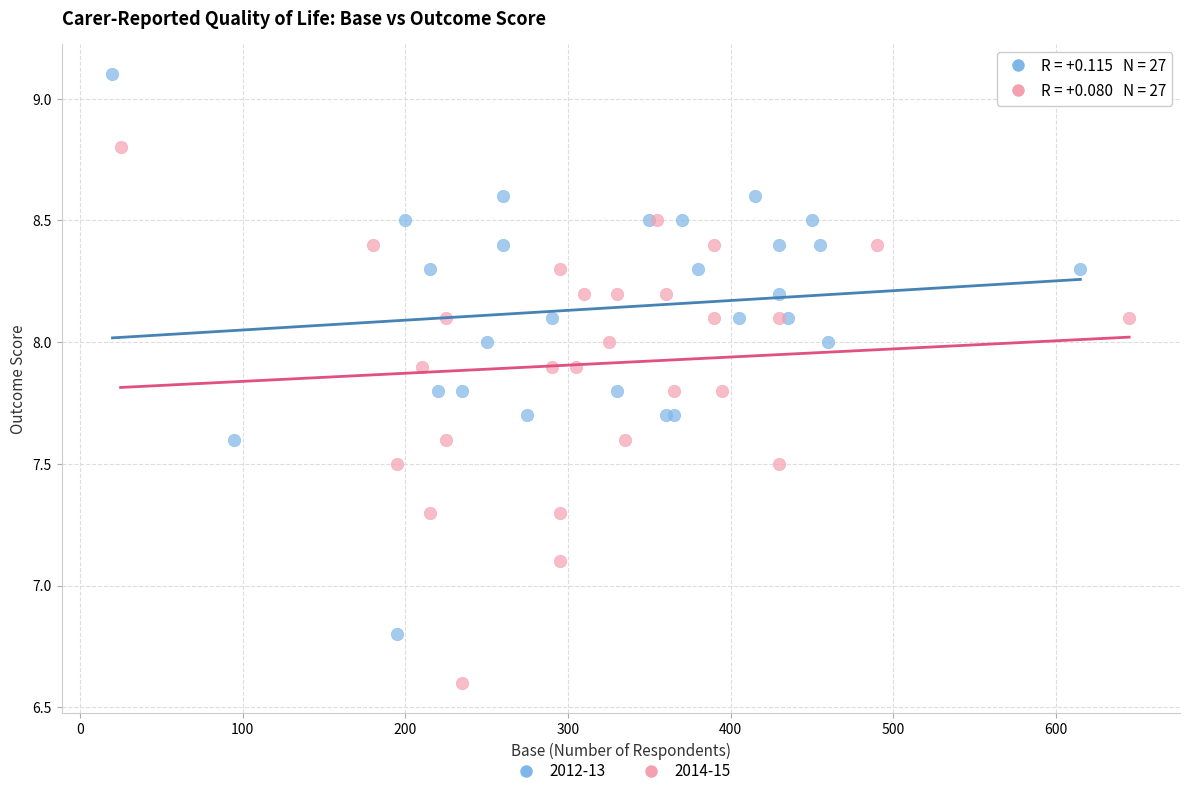

Which series contains the lowest Y value?

2014-15